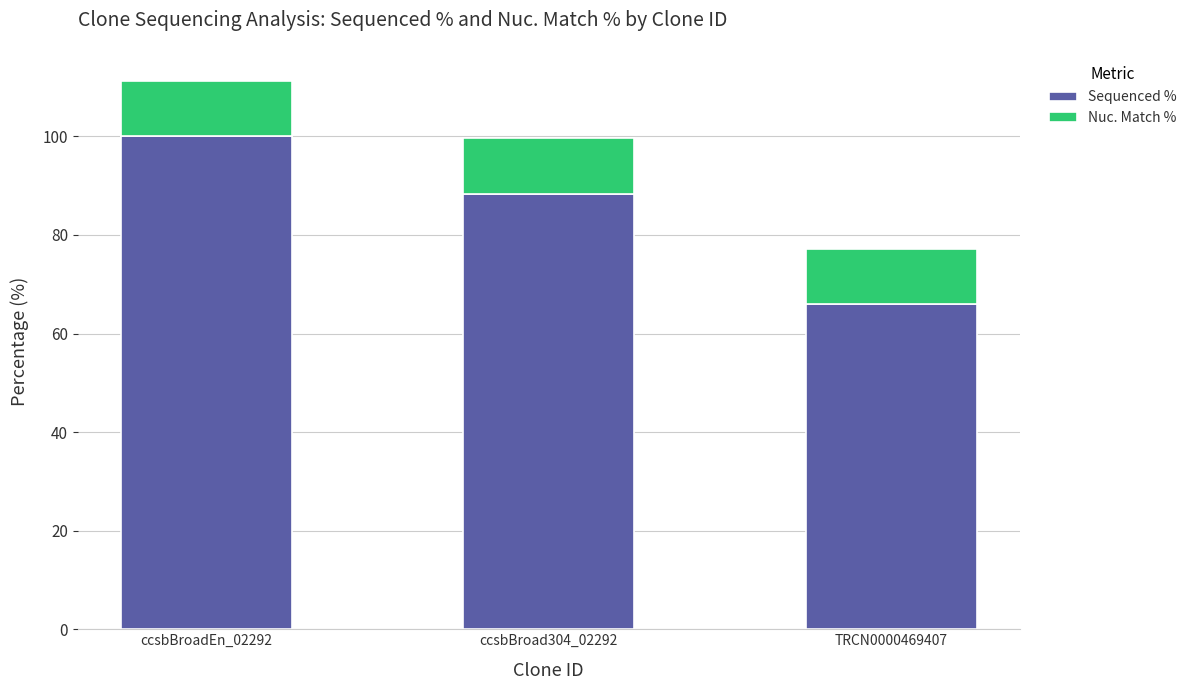

Where is Sequenced % nearest to the value 82?

ccsbBroad304_02292